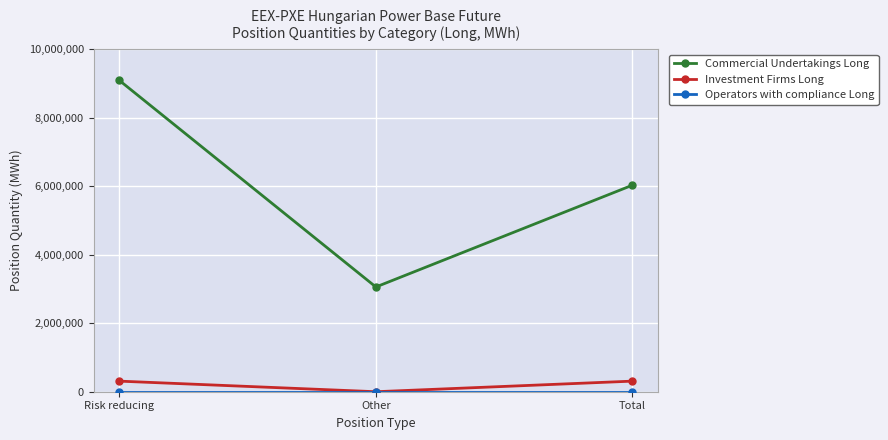

Is the value of Commercial Undertakings Long at Total greater than the value of Investment Firms Long at Risk reducing?

Yes